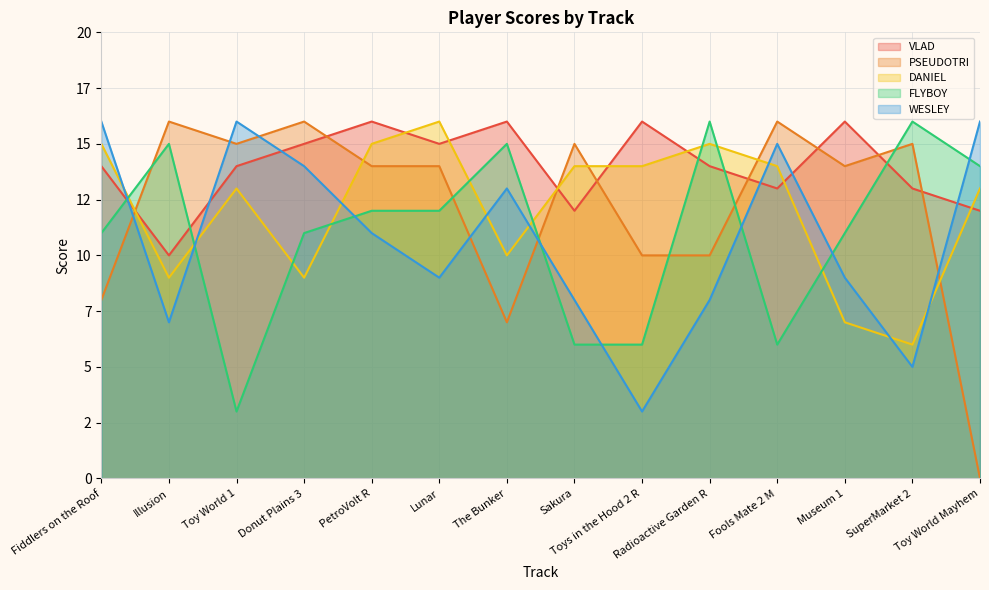

Where is the first local minimum for WESLEY?

Illusion